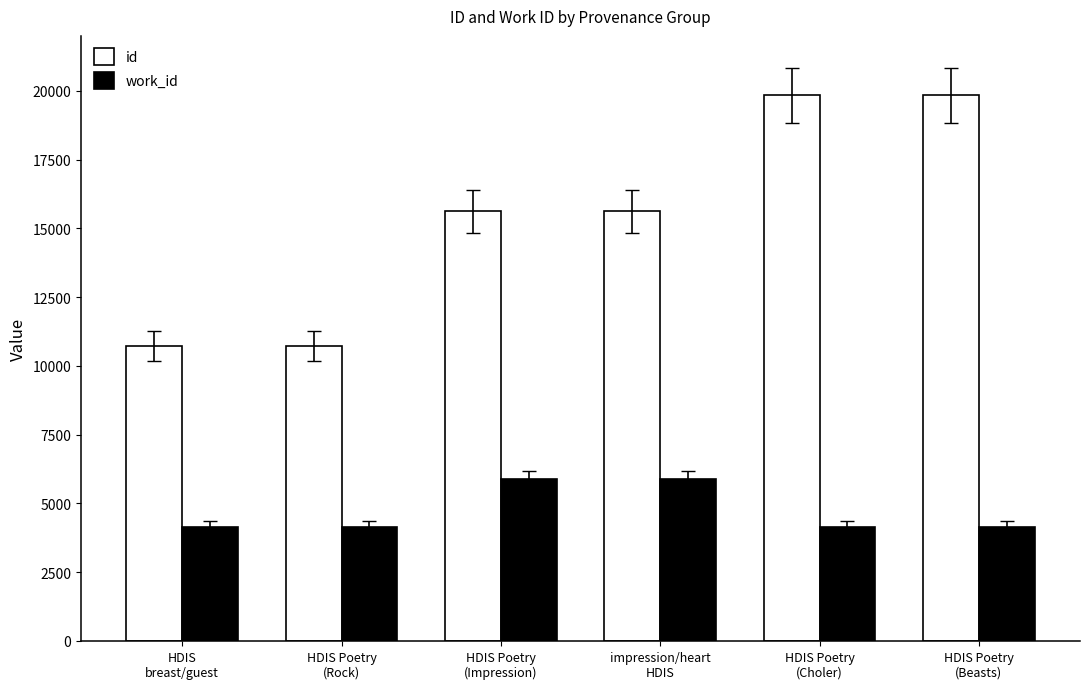

What is the difference between the second highest and second lowest values in the work_id series?

1727